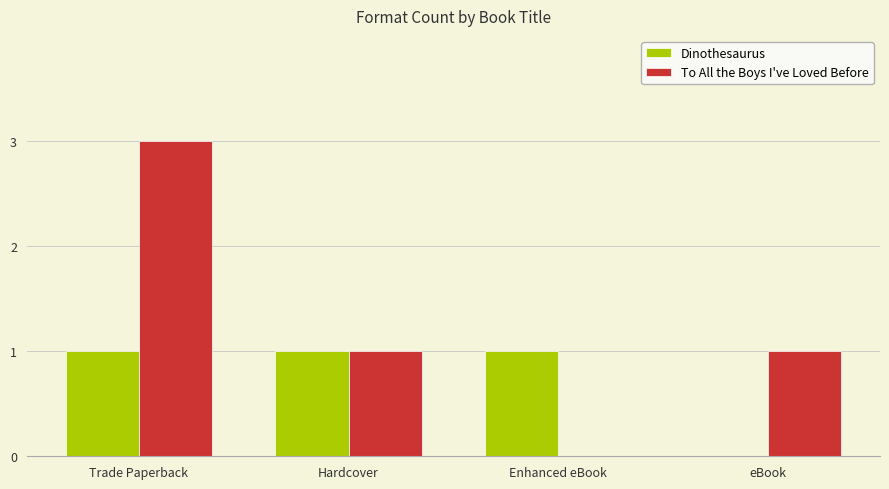

True or false: Dinothesaurus has a value of 1 at Hardcover.

True